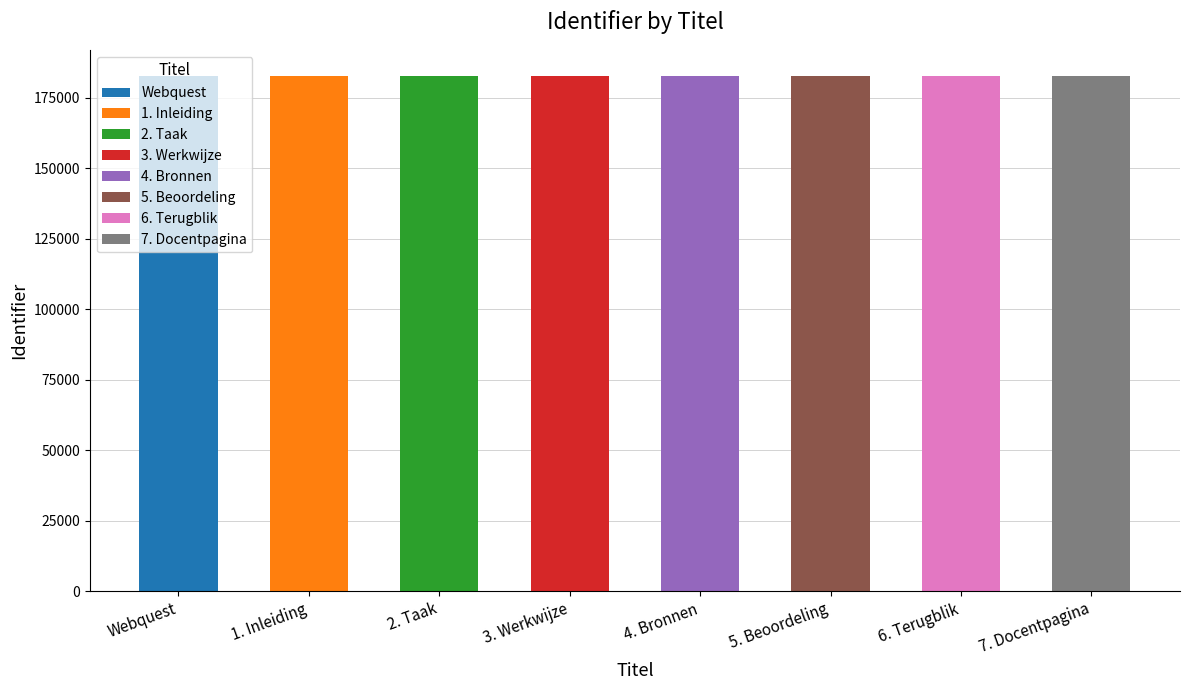

Count the number of data series in this chart.

1